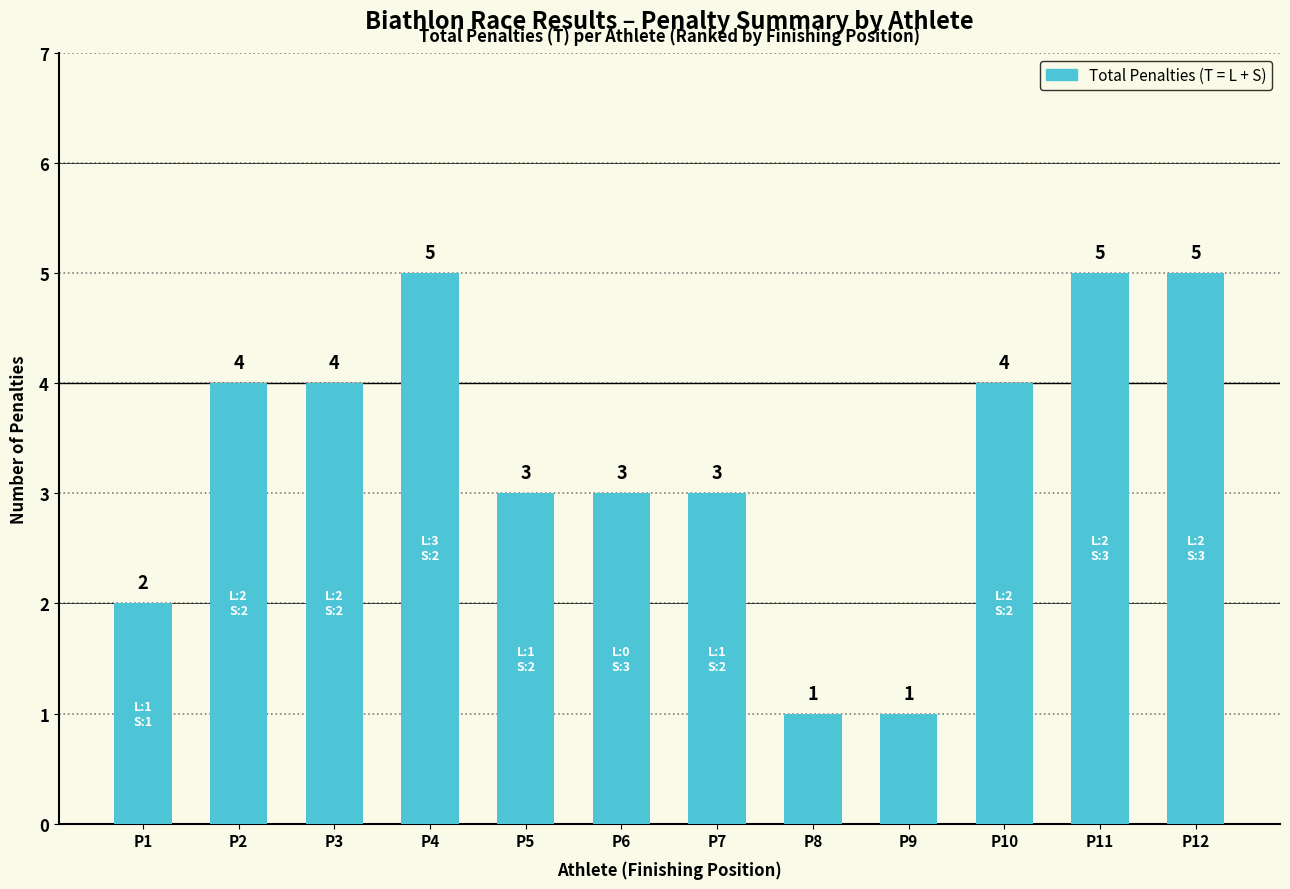

Between P12 and P6, which is larger?

P12